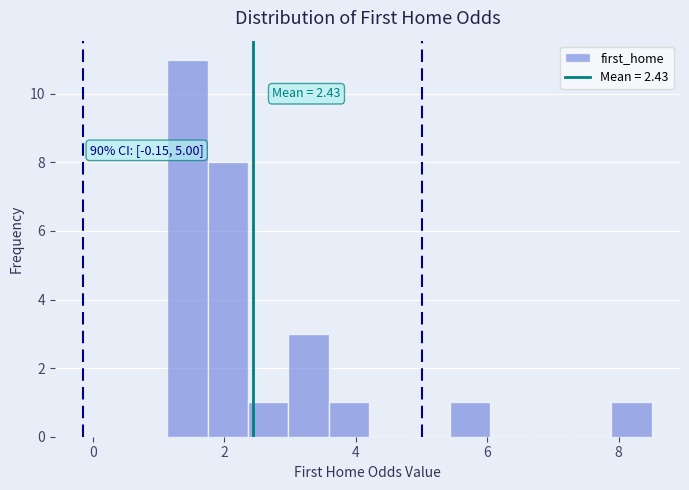

Around what value on the x-axis is the tallest bar? Give the approximate position of its centre, as read against the axis.

1.4